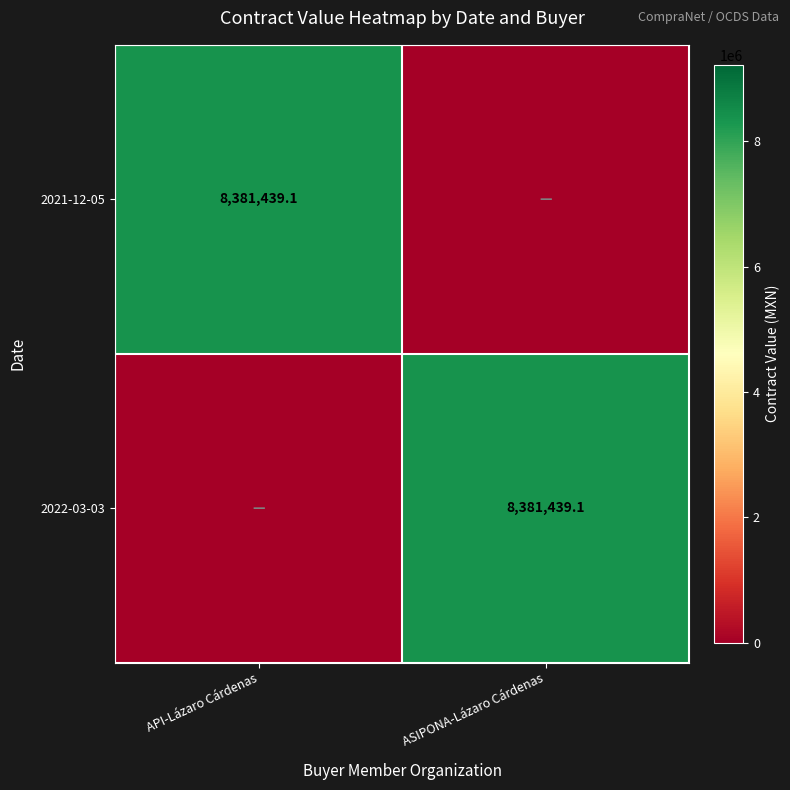

Count the number of categories in the chart.

2